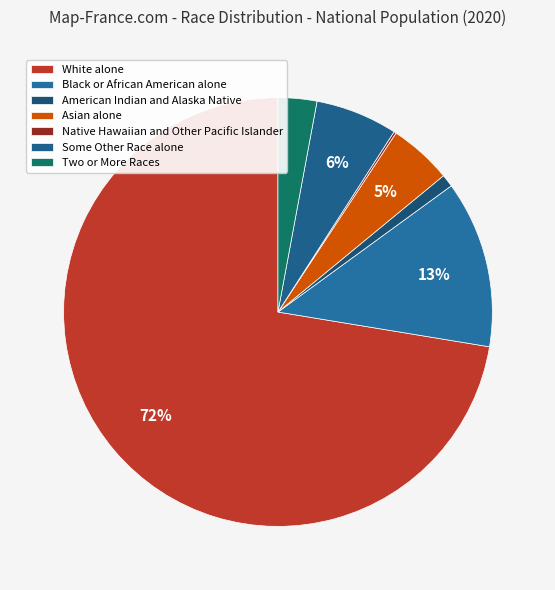

True or false: Some Other Race alone accounts for 19% of the total.

False